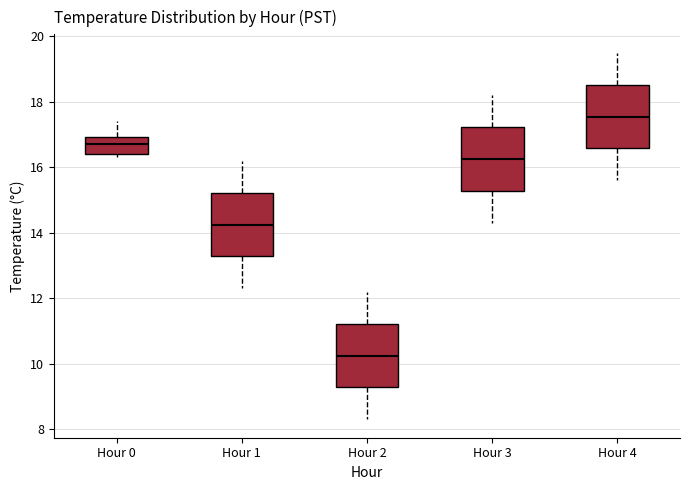

Reading left to right, read every box against the y-axis: the position of its median line, the range the box covers, and the ends of its whiskers. The values are not printed on the chart, so give them approximately, as read against the axis.

Hour 0: median 16.8, box 16.4 to 17.0, whiskers 16.4 (just below the box's lower edge) to 17.4
Hour 1: median 14.2, box 13.2 to 15.2, whiskers 12.4 to 16.2
Hour 2: median 10.2, box 9.2 to 11.2, whiskers 8.4 to 12.2
Hour 3: median 16.2, box 15.2 to 17.2, whiskers 14.4 to 18.2
Hour 4: median 17.6, box 16.6 to 18.6, whiskers 15.6 to 19.6